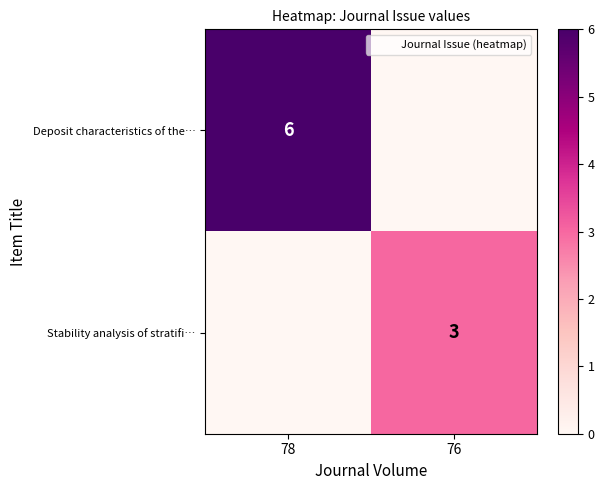

At 76, list the series in order from smallest to largest.

Deposit characteristics of the…, Stability analysis of stratifi…